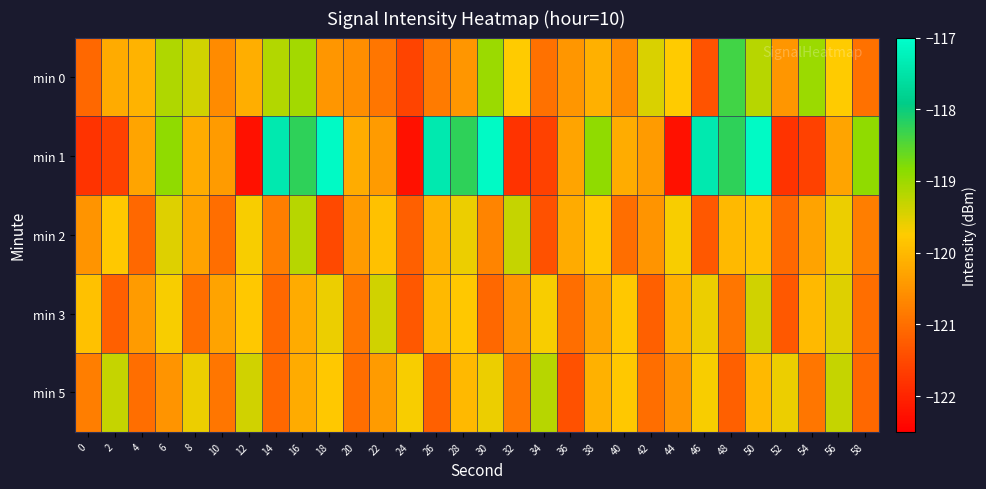

What is the difference between the highest and lowest values at 38?

1.4